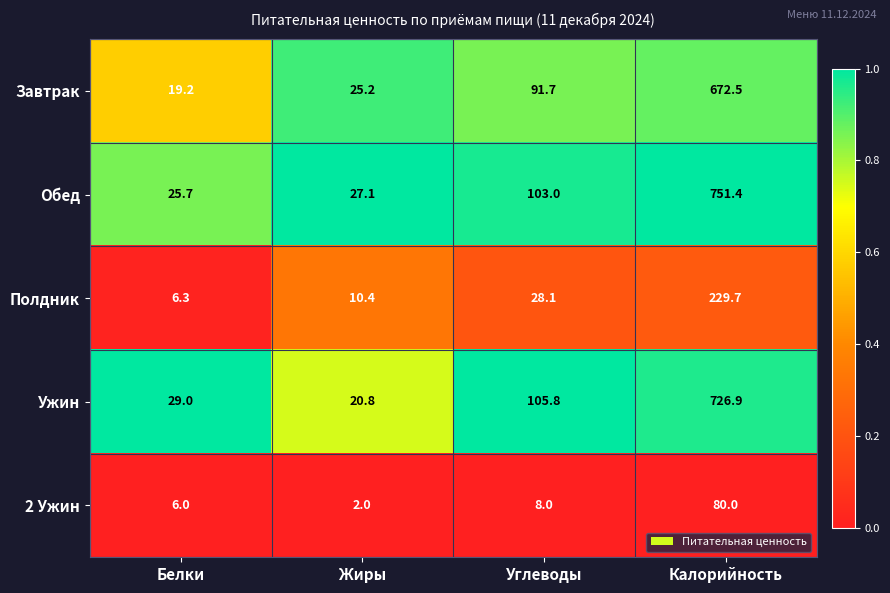

Which category has the highest value in the Обед series?

Калорийность